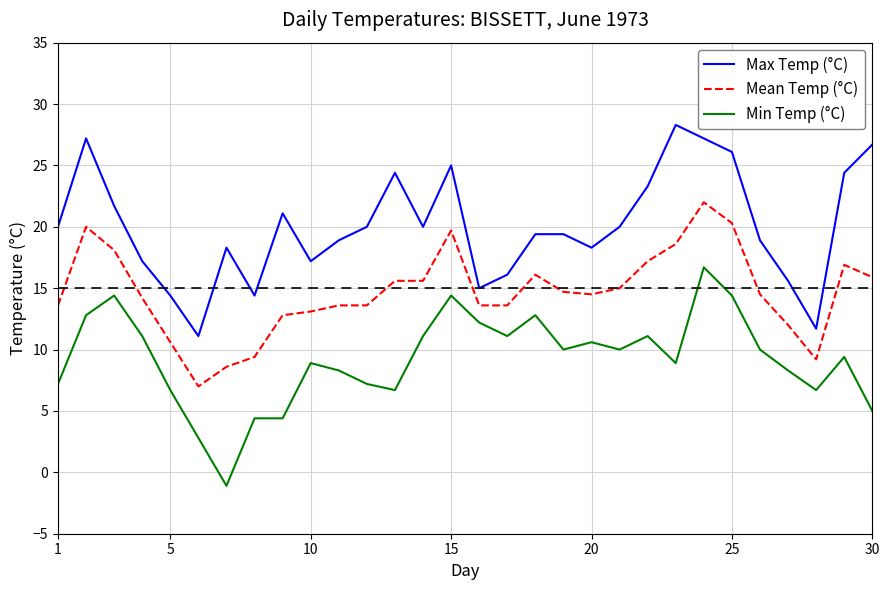

Is this an area chart (filled region under the line)?

No